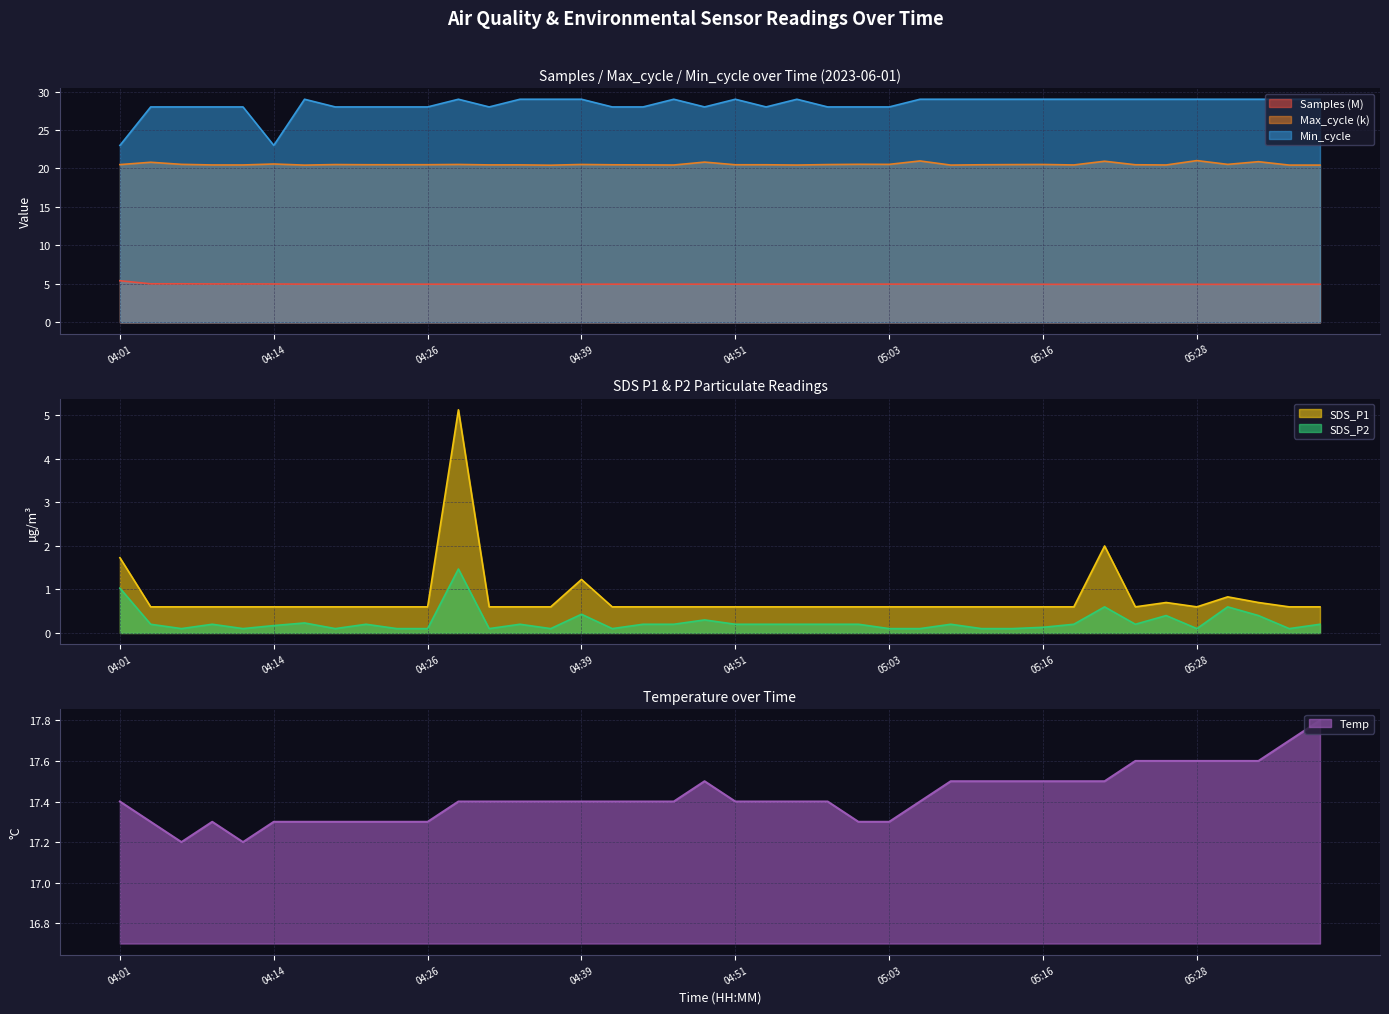

Count the Min_cycle values in the range 28 to 29.

38